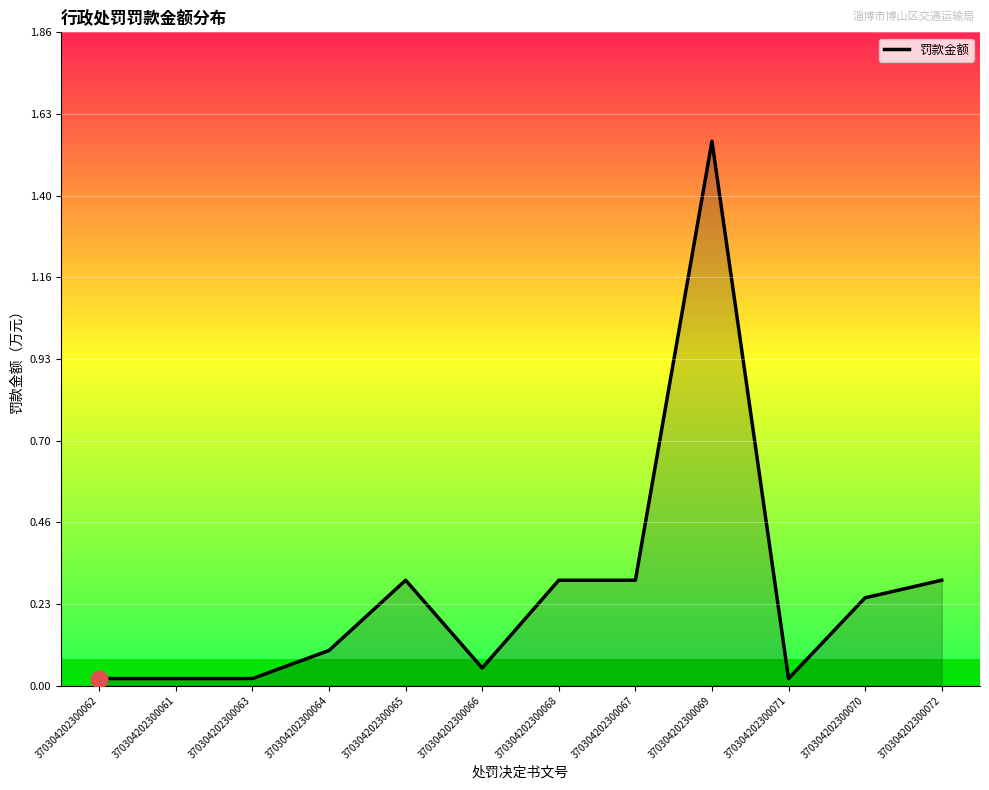

Where is the first local minimum?

370304202300066